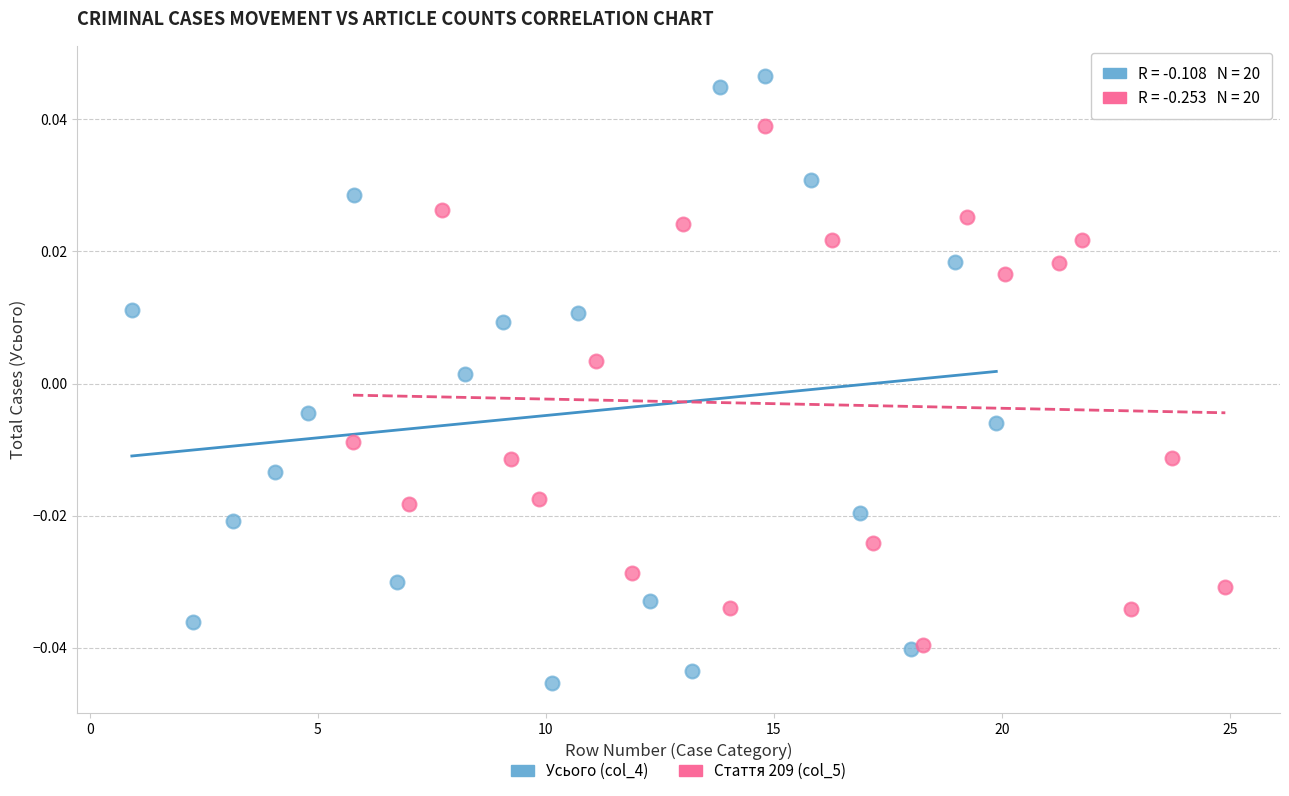

Which series has the largest Y range (max minus min)?

Усього (col_4)